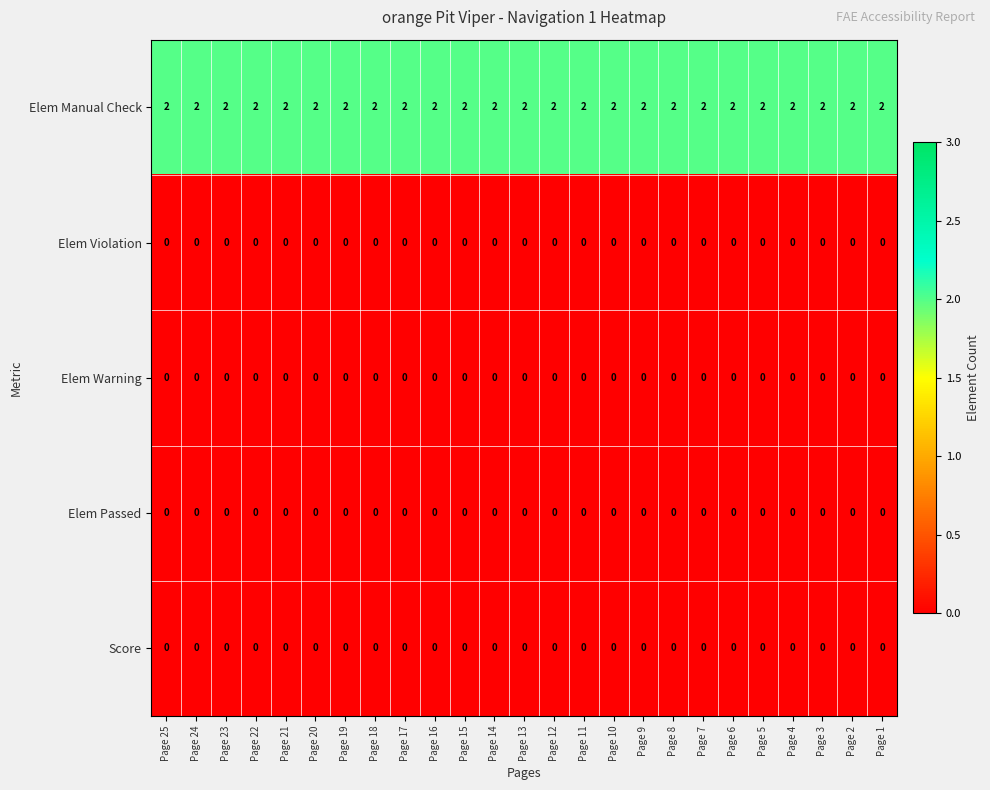

Which has a higher value, Page 3 or Page 6?

Page 3